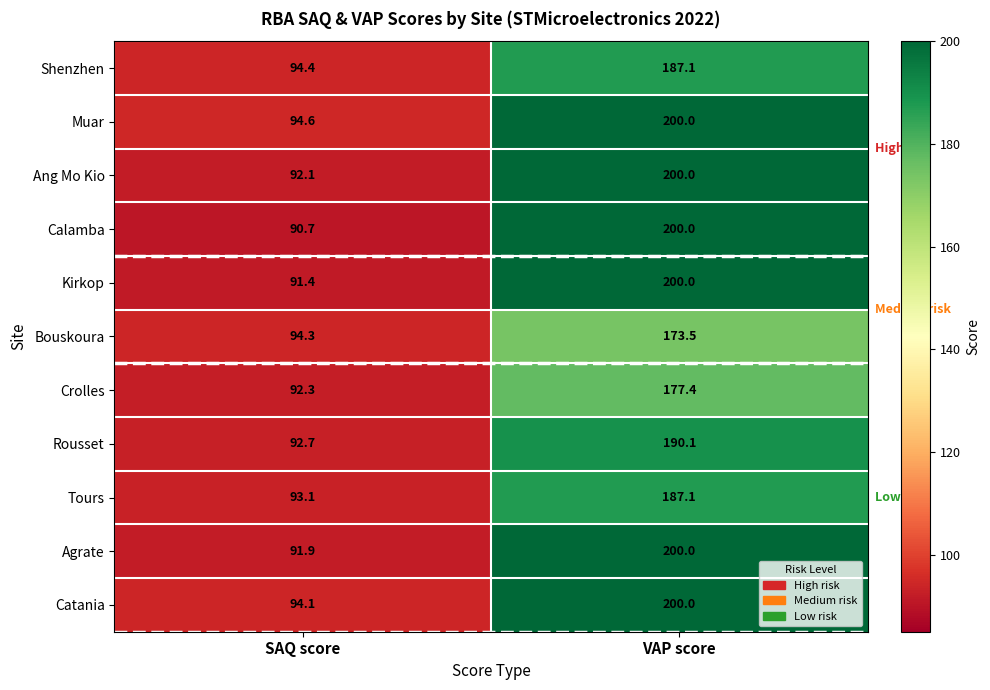

What value does the Rousset series have at SAQ score?

92.7